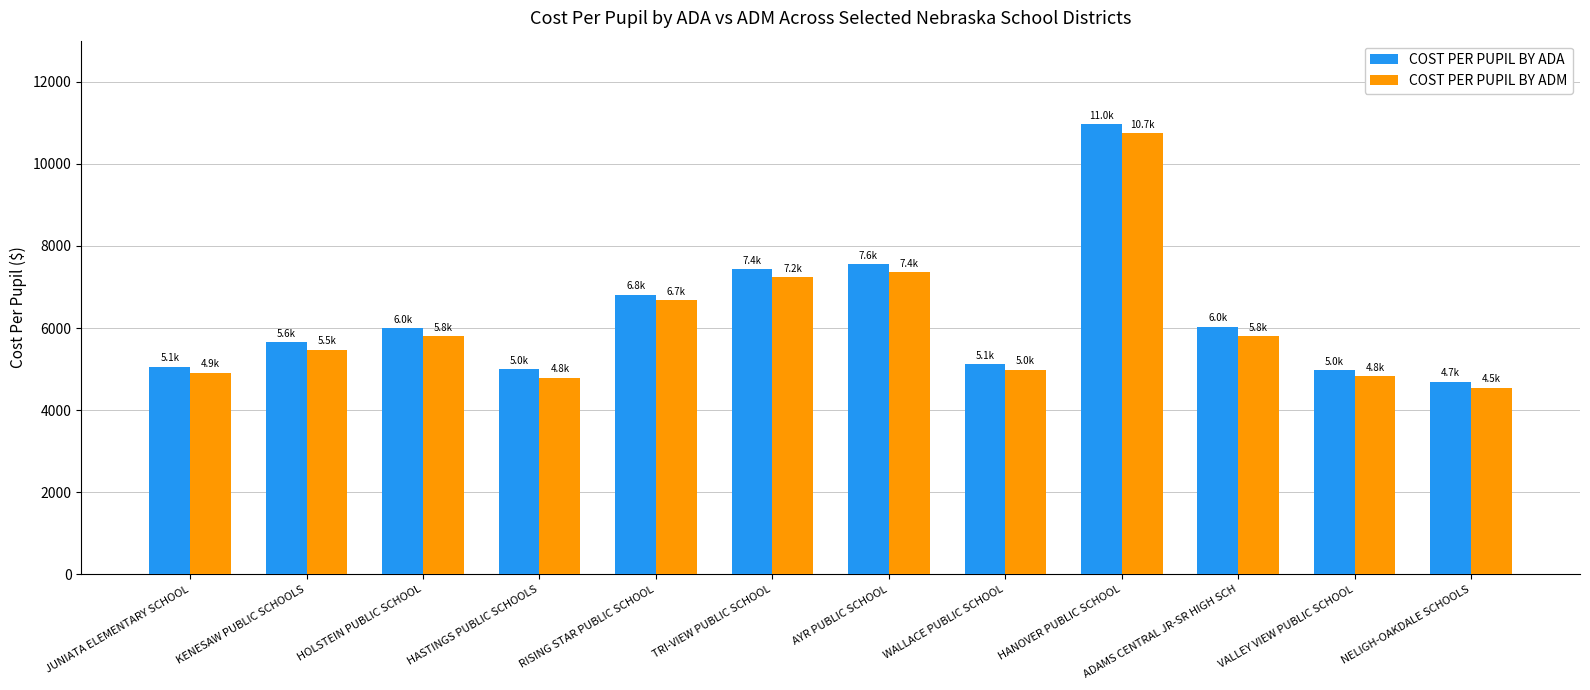

Which series has the largest total across all categories?

COST PER PUPIL BY ADA